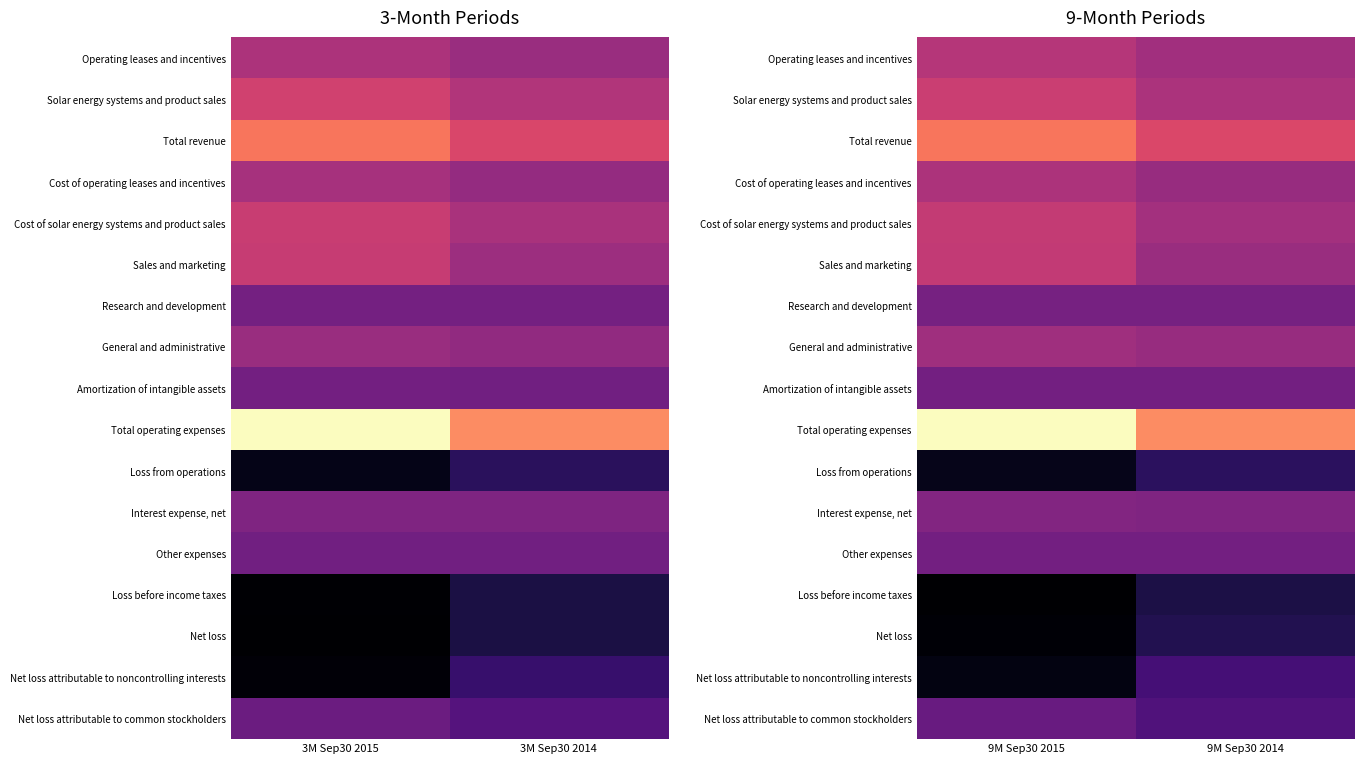

What is the difference between the highest and lowest values at 9M Sep30 2014?

0.6